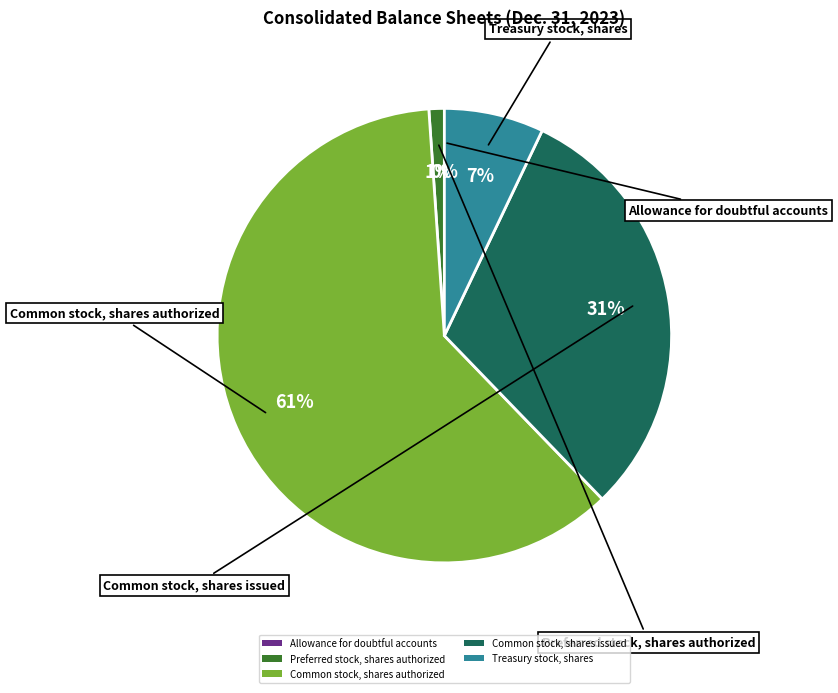

What percentage is the Common stock, shares authorized slice, to the nearest percent?

61%